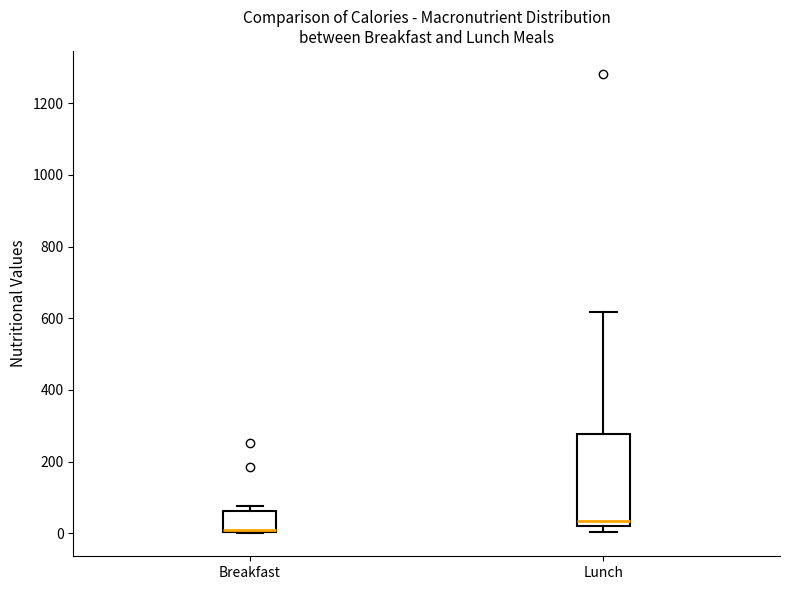

Which box is the tallest, from its lower edge to its upper edge?

Lunch